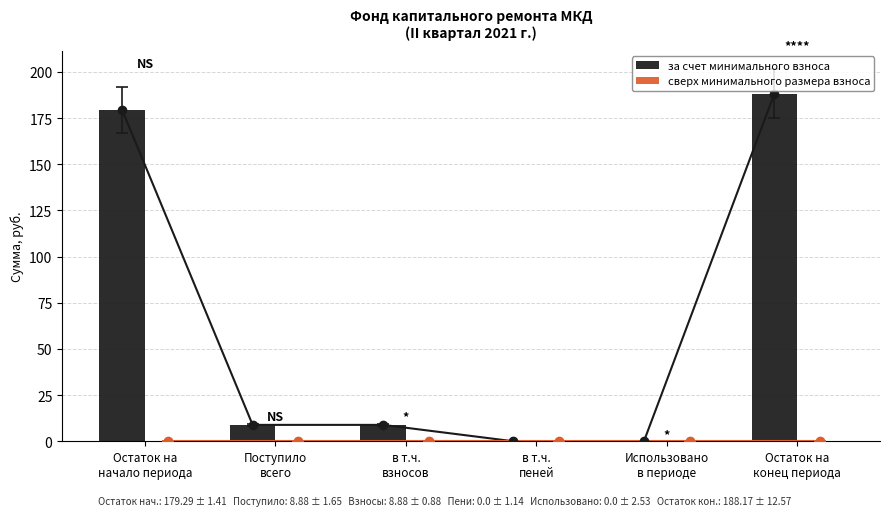

Are the bars horizontal?

No